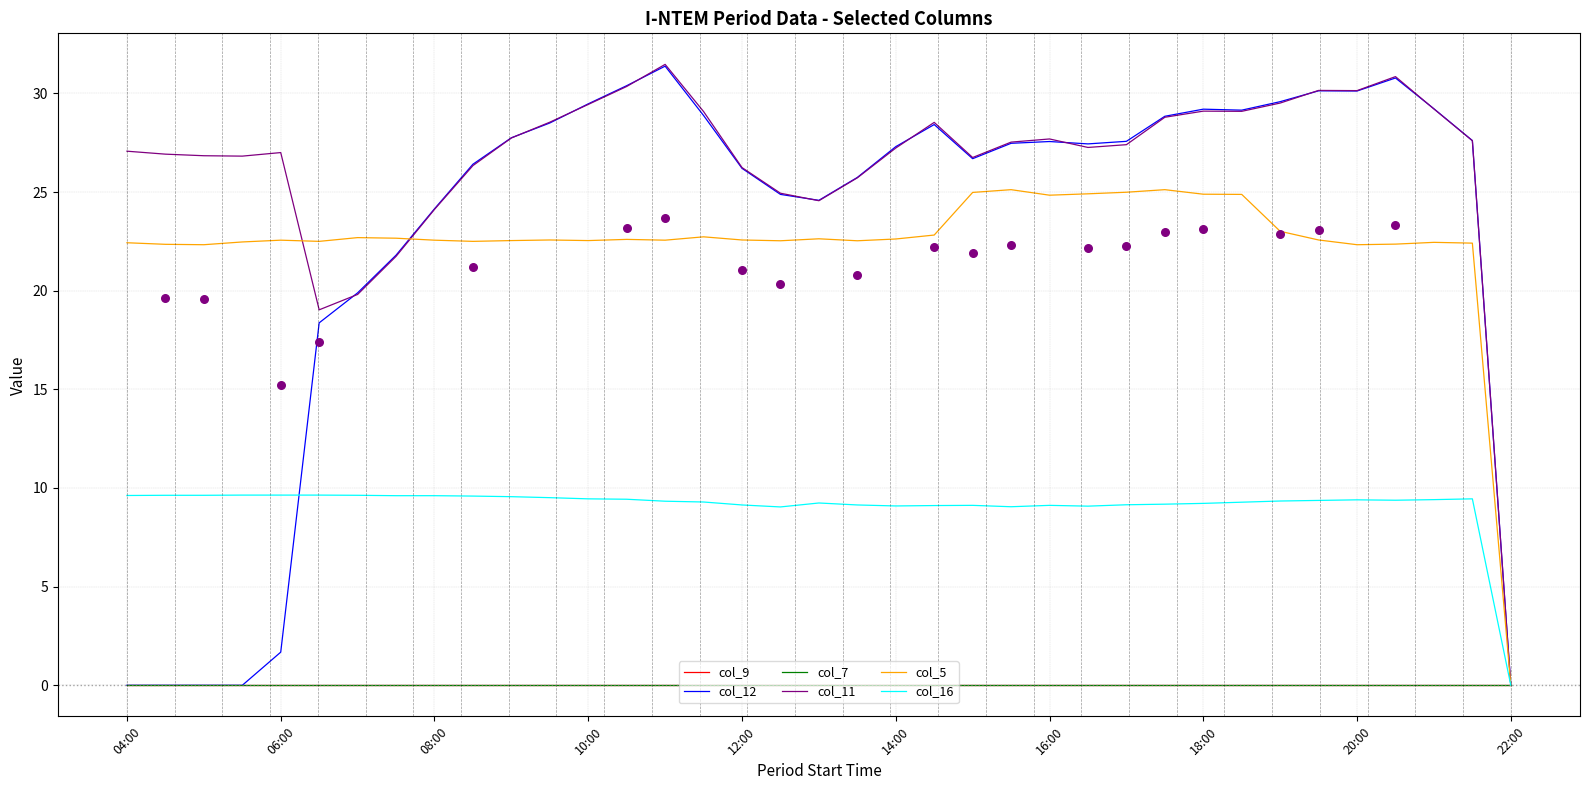

Which series has the widest spread of Y values?

col_11